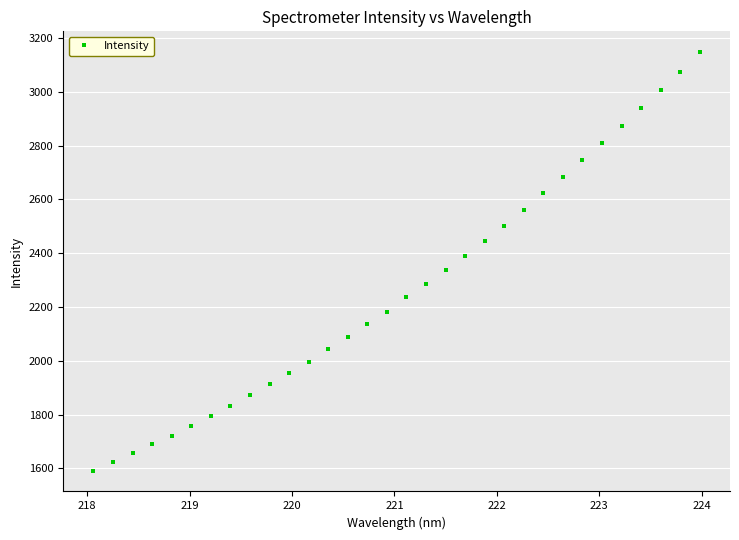

What is the minimum value shown in the chart?

1591.9